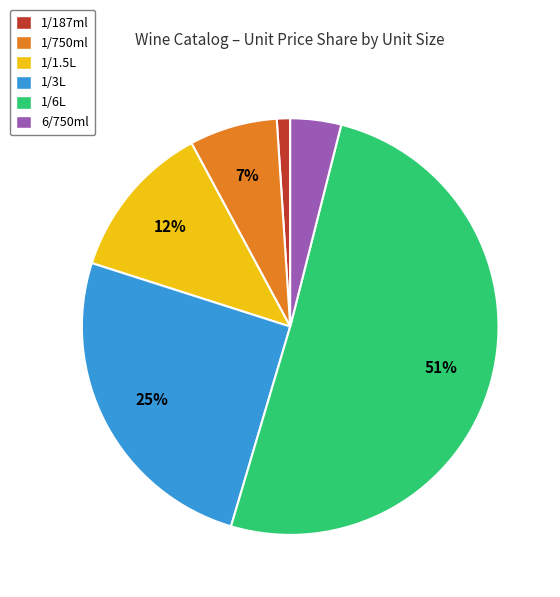

What is the majority slice?

1/6L